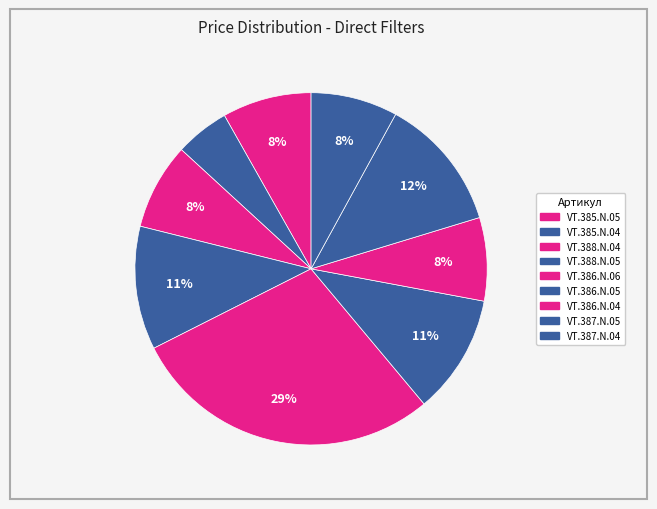

How many segments does this pie chart have?

9